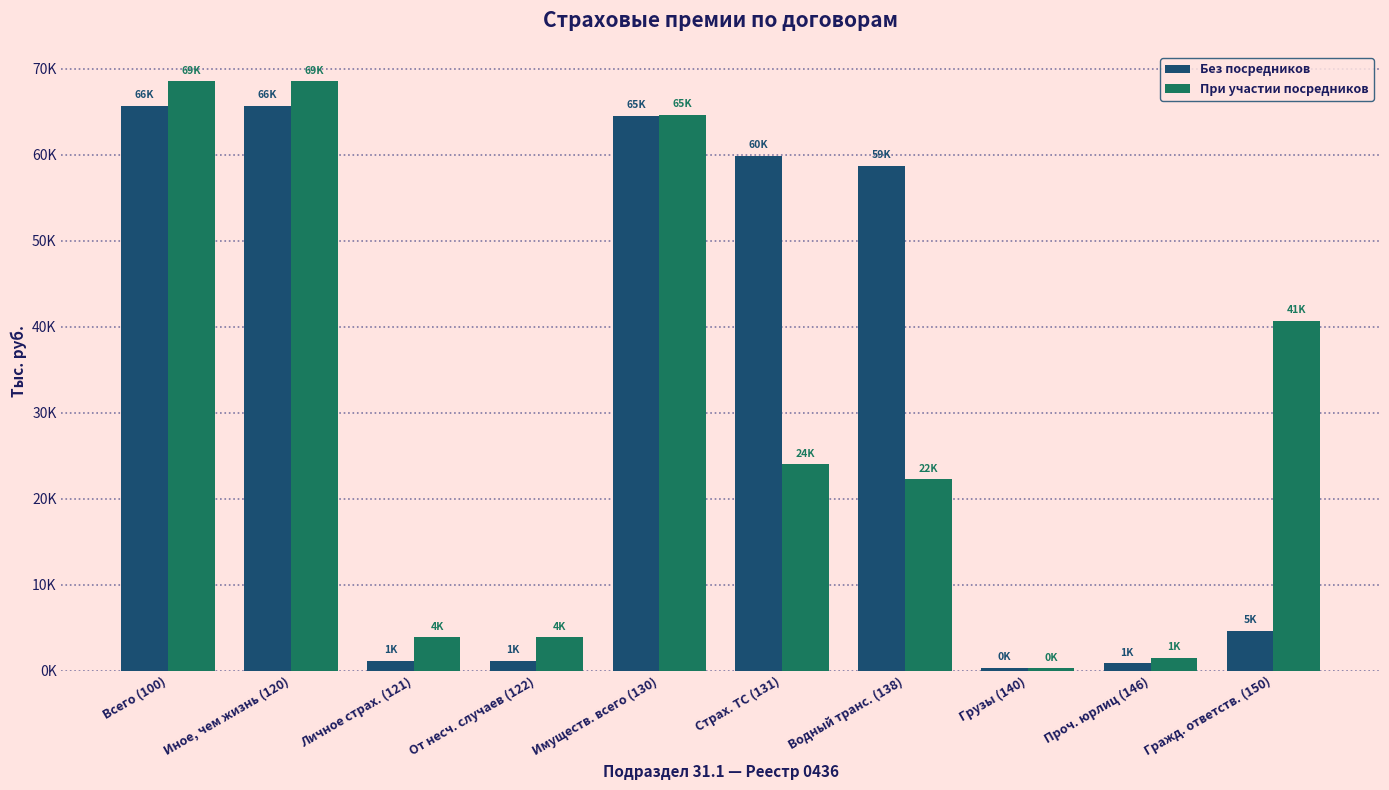

Which label corresponds to the largest value in the chart?

Всего (100)